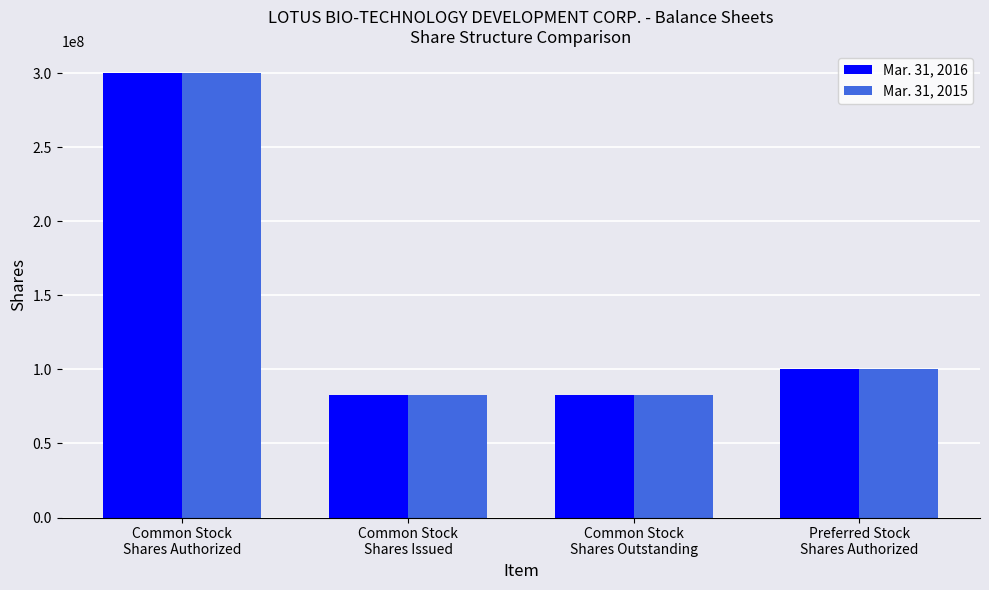

What is the average value of the Mar. 31, 2015 series?

141387500